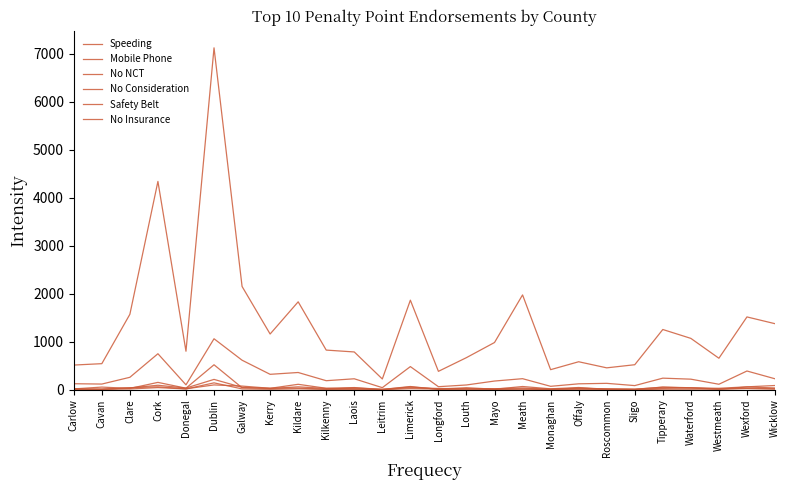

Is the value of Mobile Phone at Donegal greater than the value of No NCT at Longford?

Yes